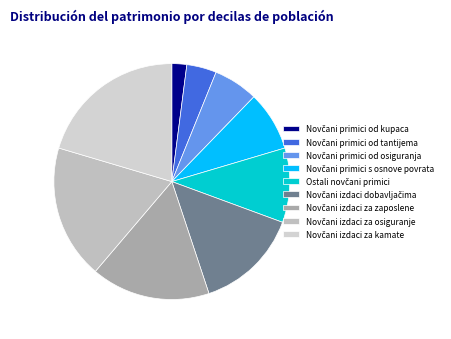

Count the number of slices in the pie.

9